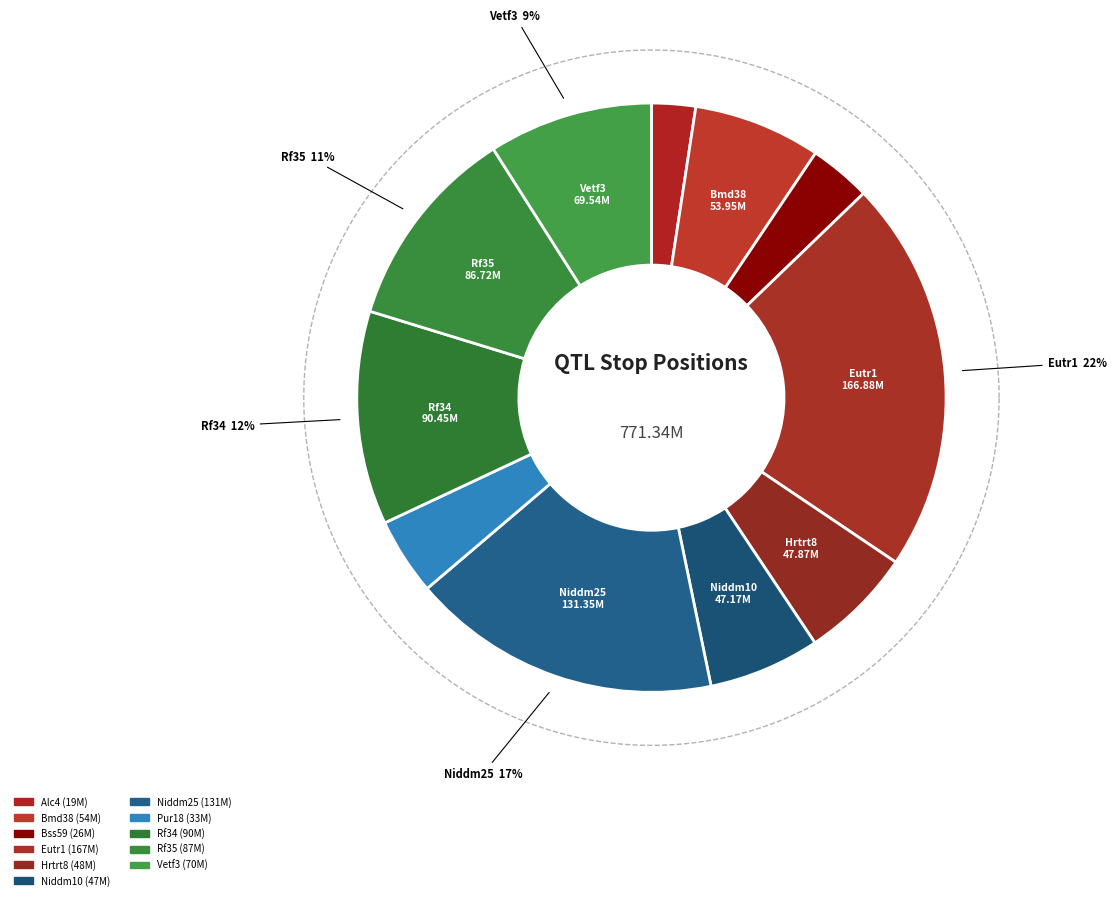

What percentage is the Niddm25 slice, to the nearest percent?

17%